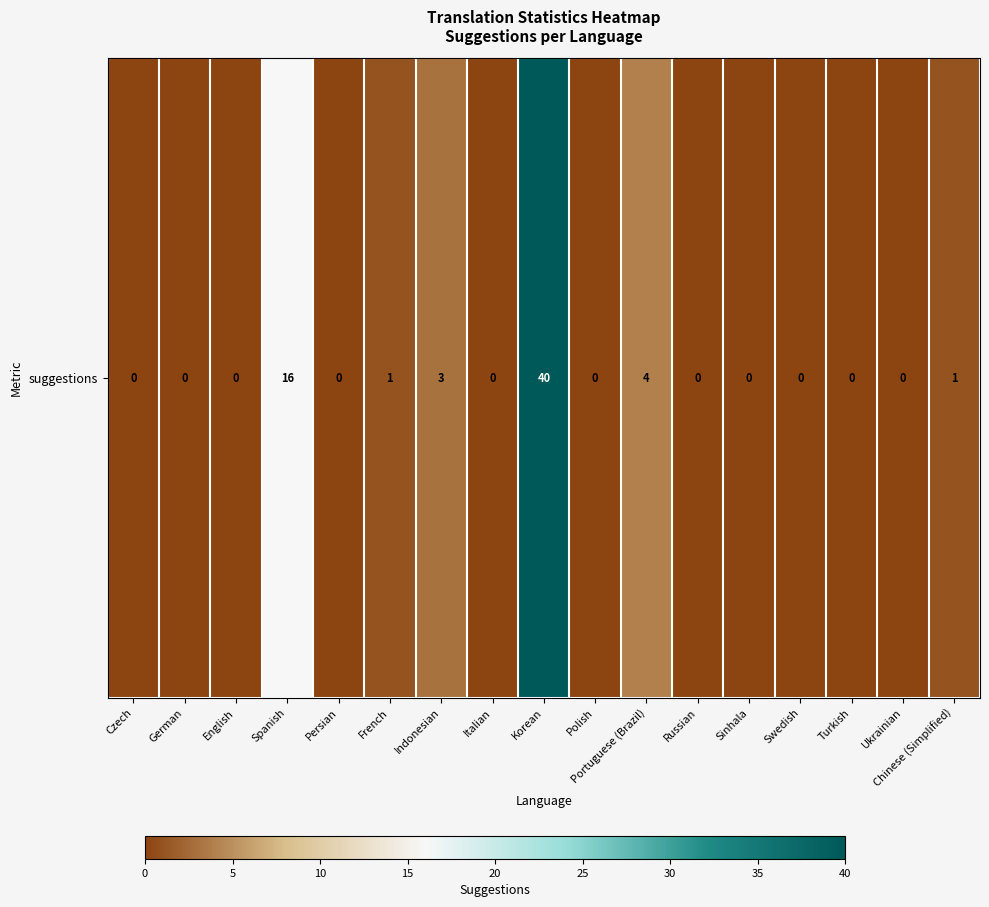

The chart shows a value of 16 at Czech. True or false?

False